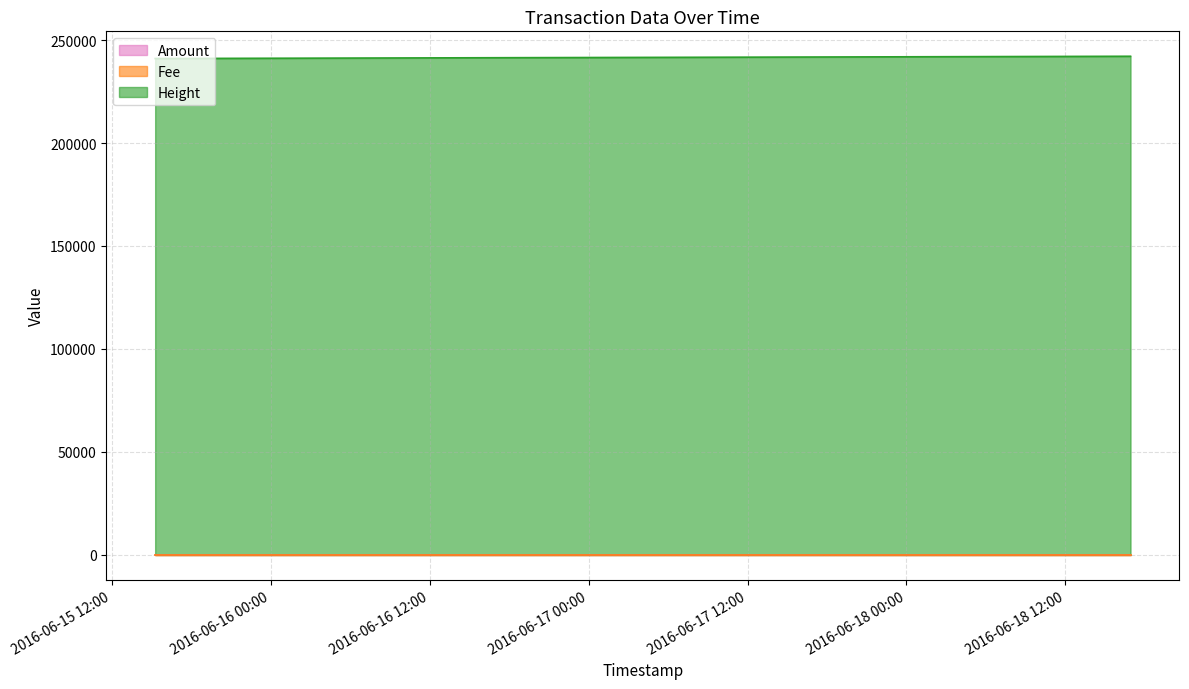

Is the value of Amount at 2016-06-18 16:54:53 greater than the value of Height at 2016-06-15 15:16:20?

No